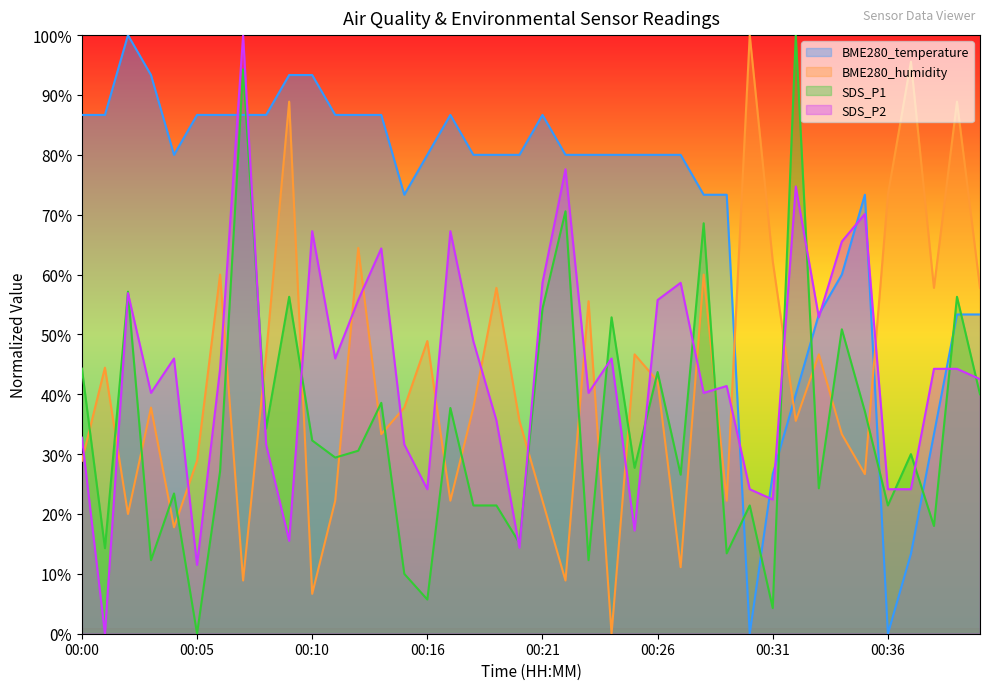

True or false: SDS_P2 has more than 0 points higher than both neighbors.

True